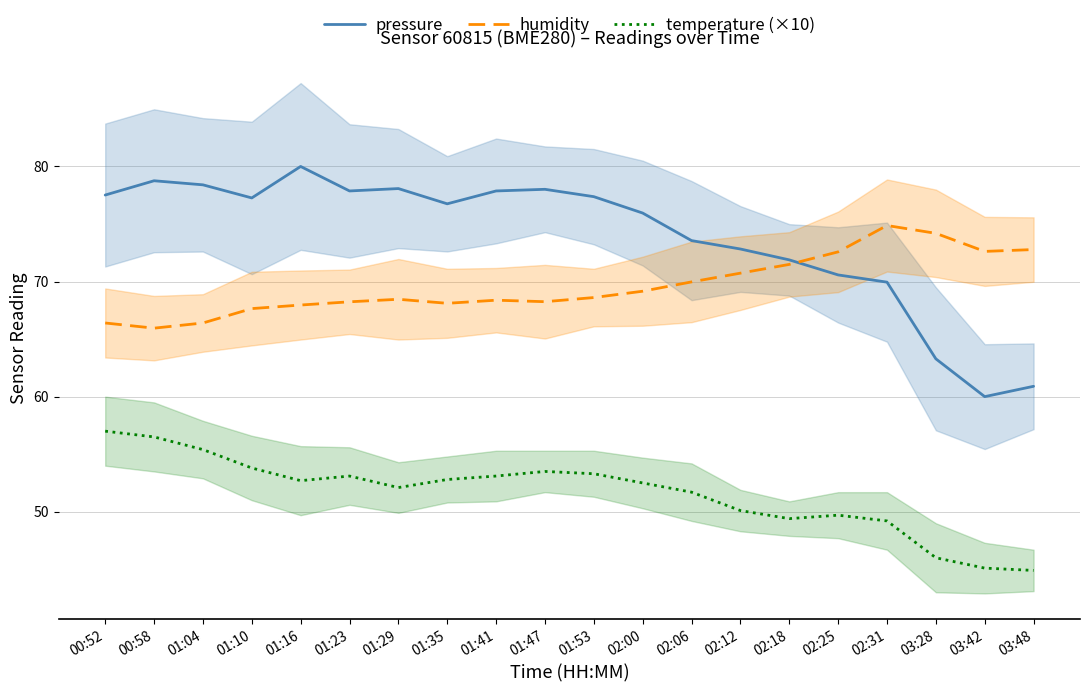

List the series in order of their overall mean, highest first.

pressure, humidity, temperature (×10)